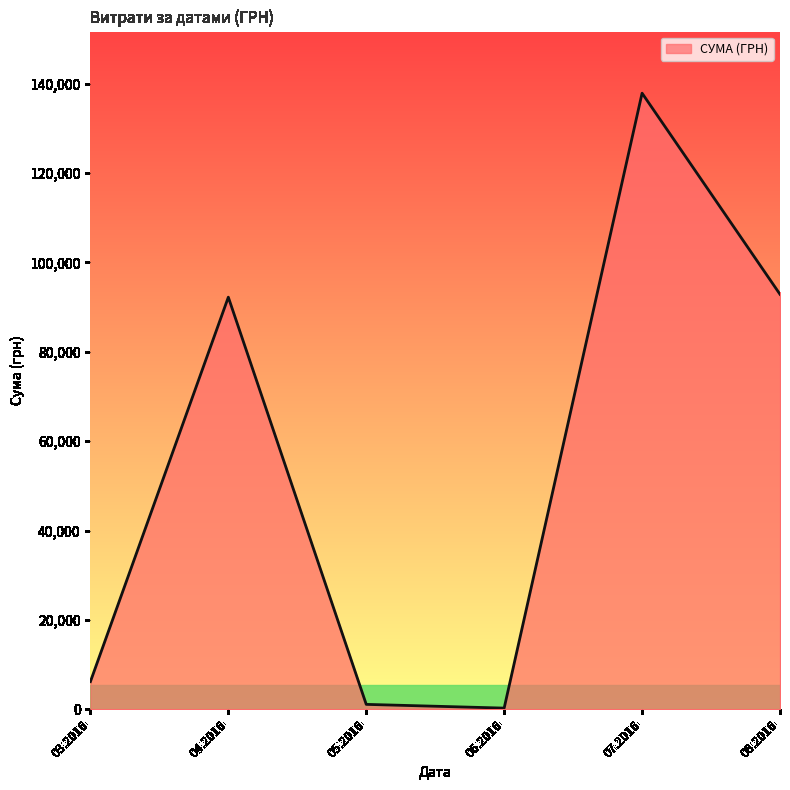

The value at 04.2016 is 26101.2. True or false?

False